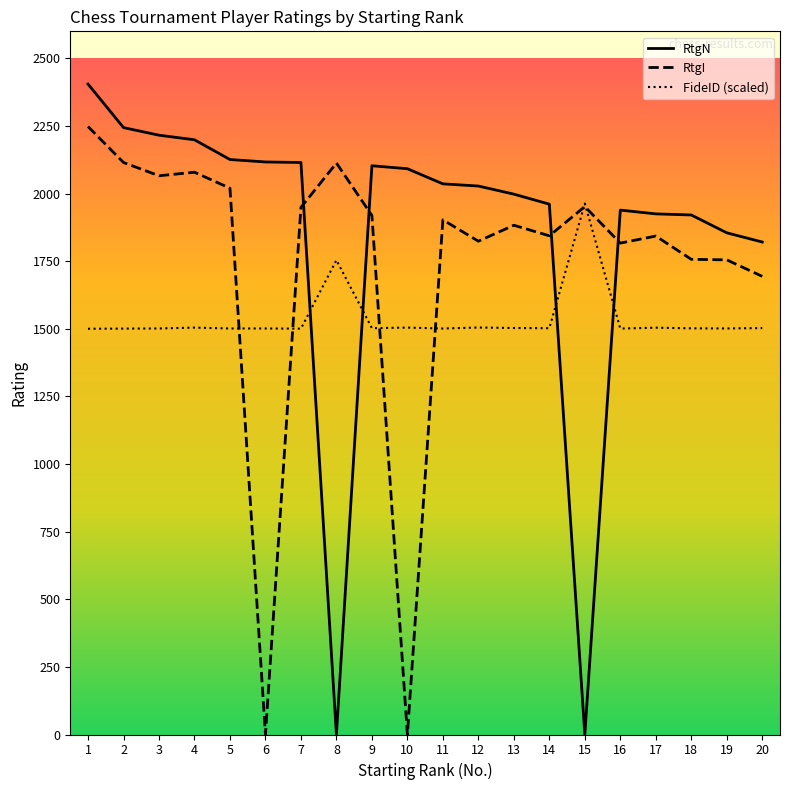

True or false: RtgI has more than 1 points higher than both neighbors.

True